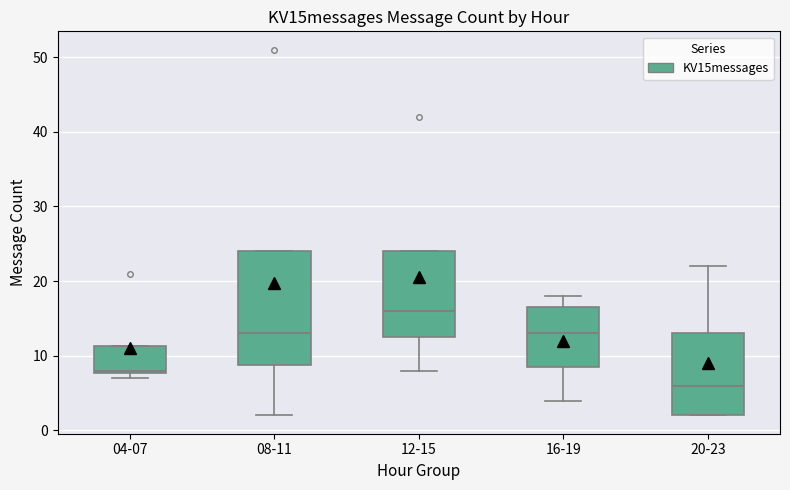

Which box is the tallest, from its lower edge to its upper edge?

08-11